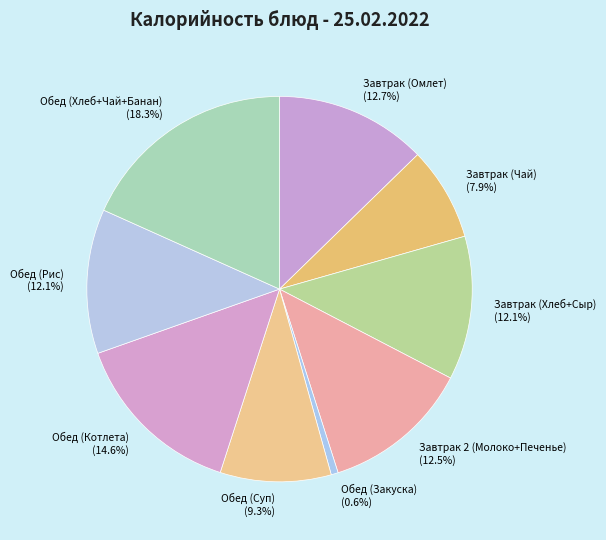

Which has a higher value, Завтрак (Хлеб+Сыр) (12.1%) or Обед (Котлета) (14.6%)?

Обед (Котлета) (14.6%)